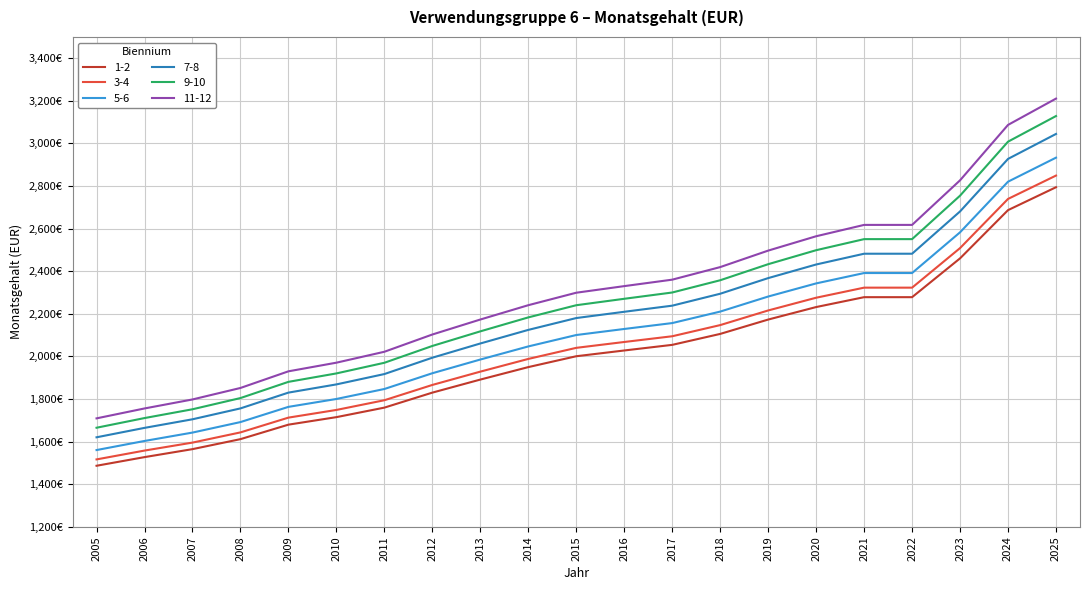

Does the chart have visible grid lines?

Yes